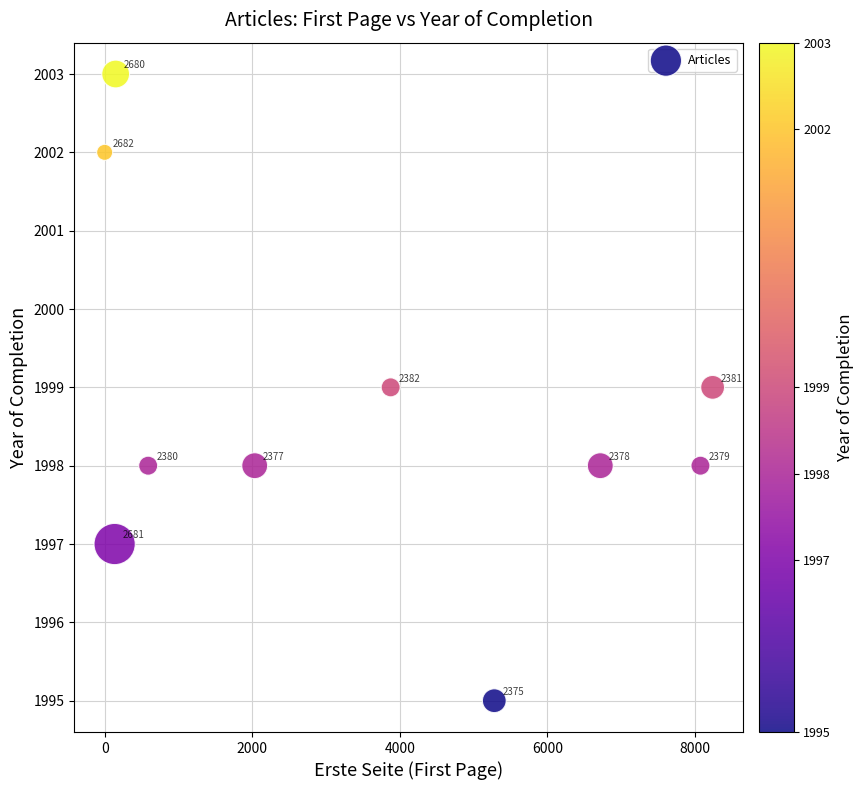

What Y value in the scatter plot is closest to 1999?

1999